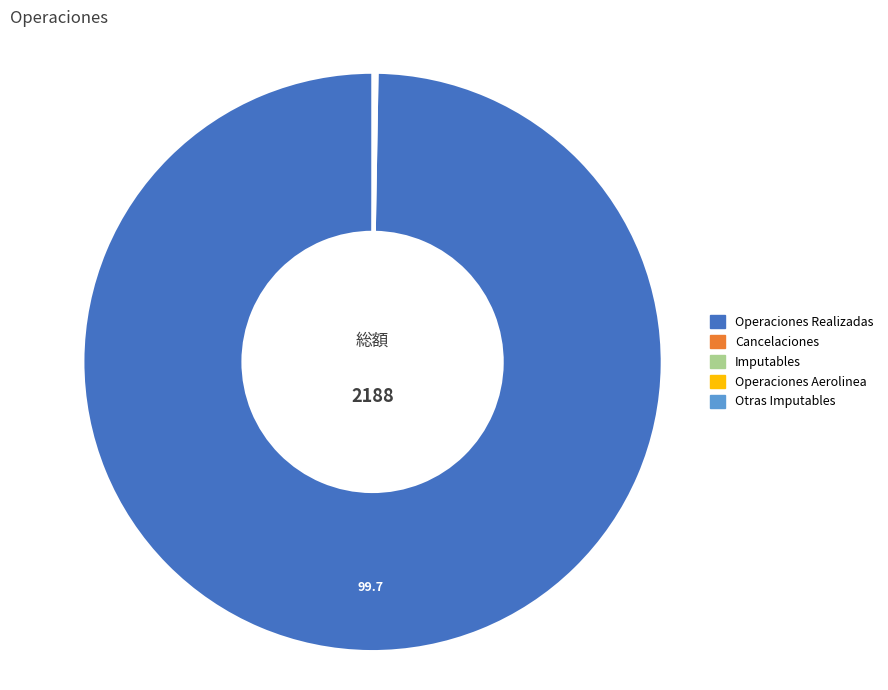

Does Operaciones Realizadas represent more than half of the total?

Yes